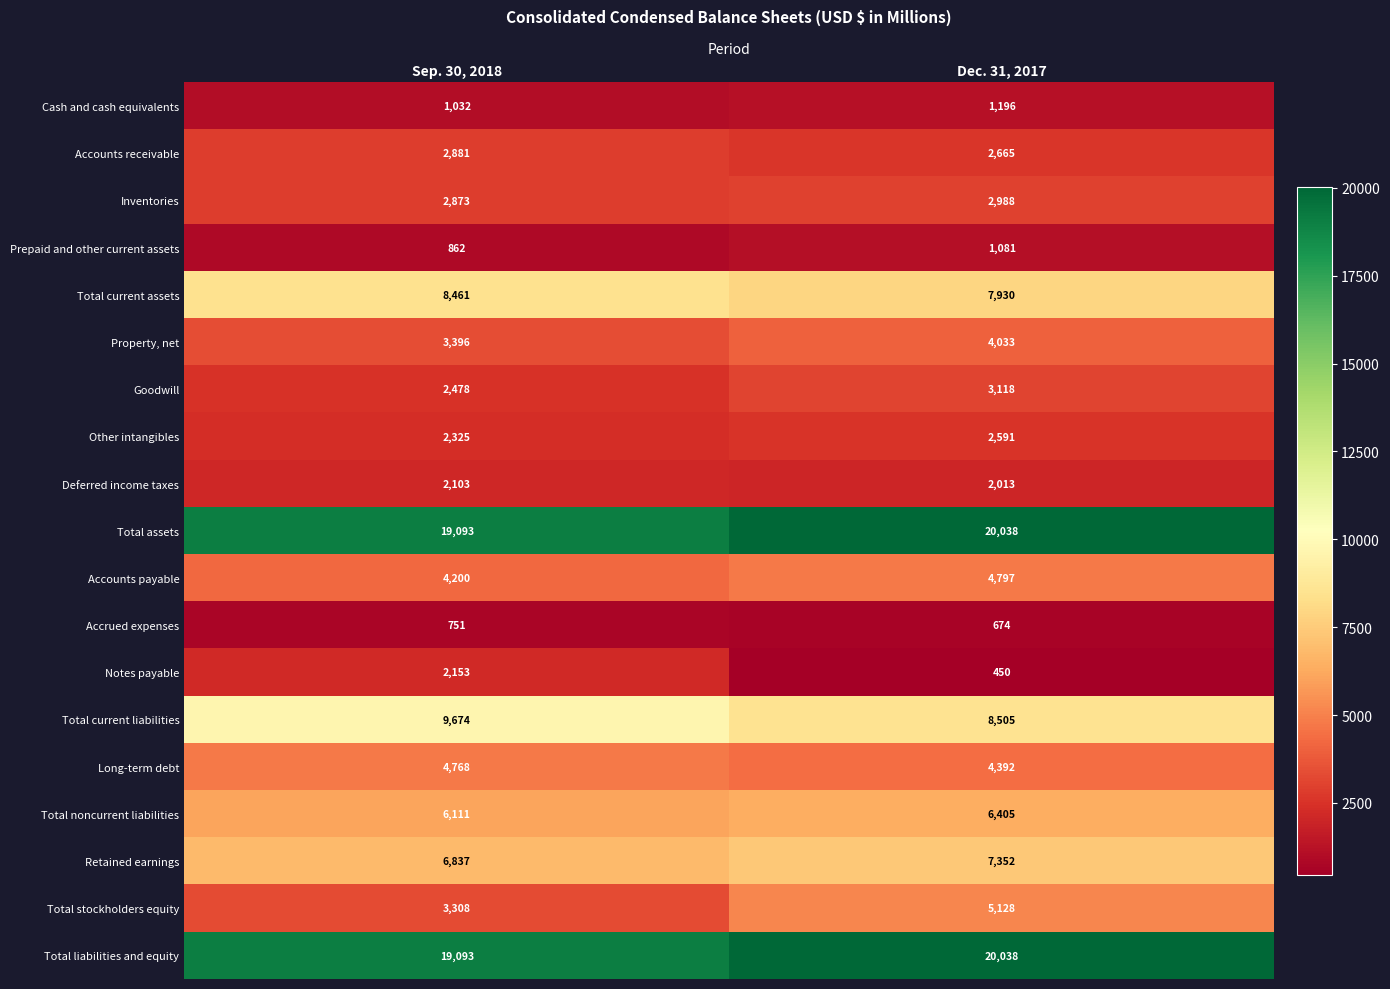

Which label corresponds to the largest value in the chart?

Dec. 31, 2017